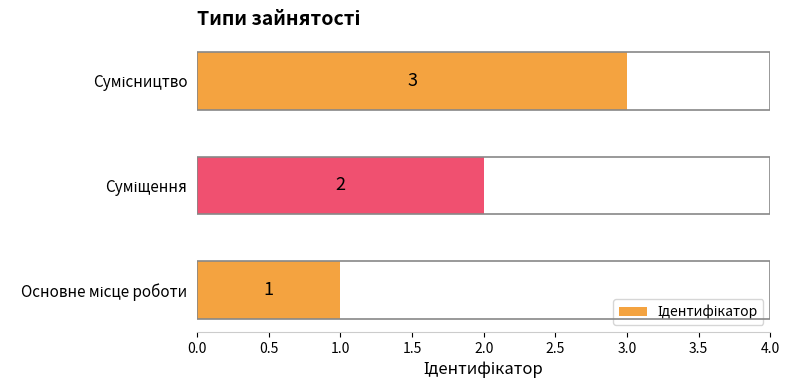

Are the bars grouped side by side (vs. stacked)?

No